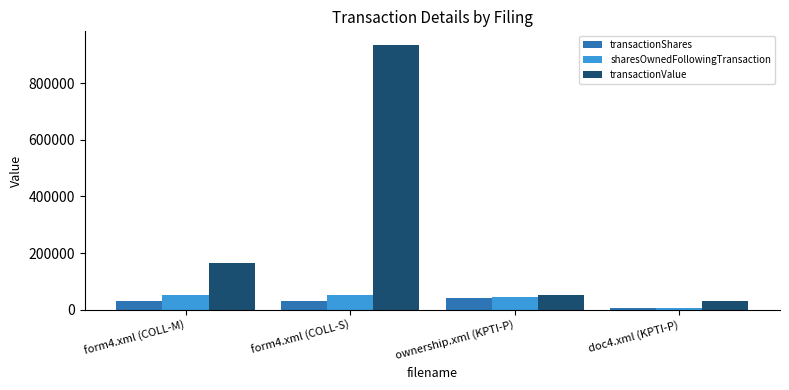

What is the total value across all series at form4.xml (COLL-M)?

247537